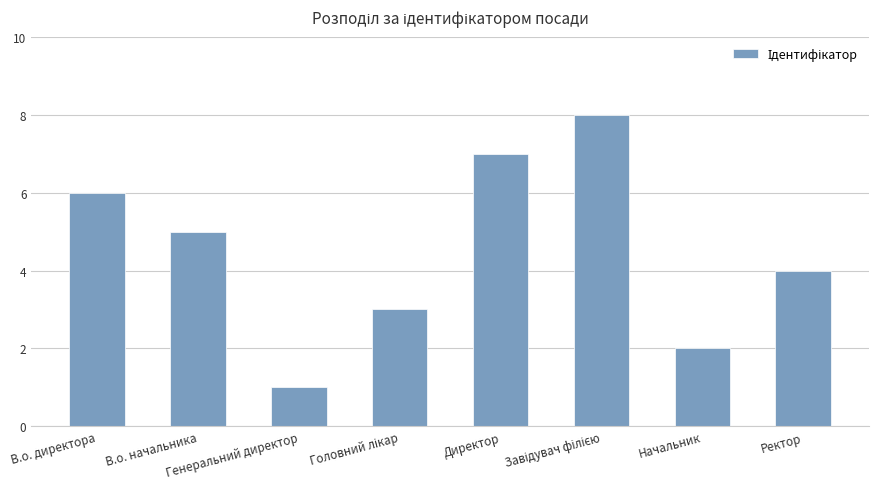

What value does the data have at Генеральний директор?

1